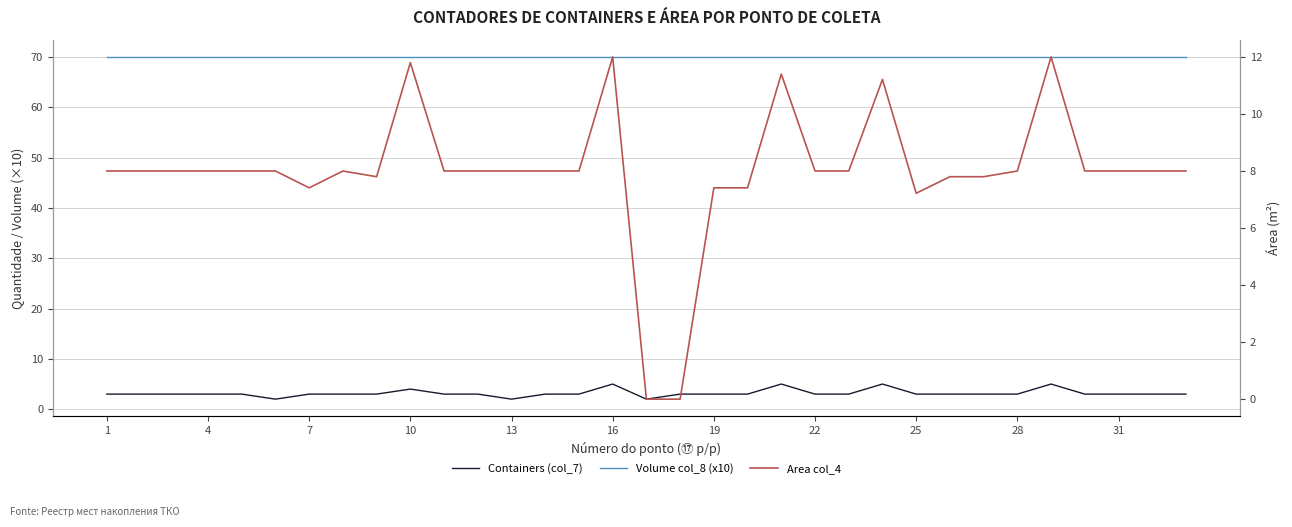

The value of Volume col_8 (x10) at 28 is 118.5. True or false?

False